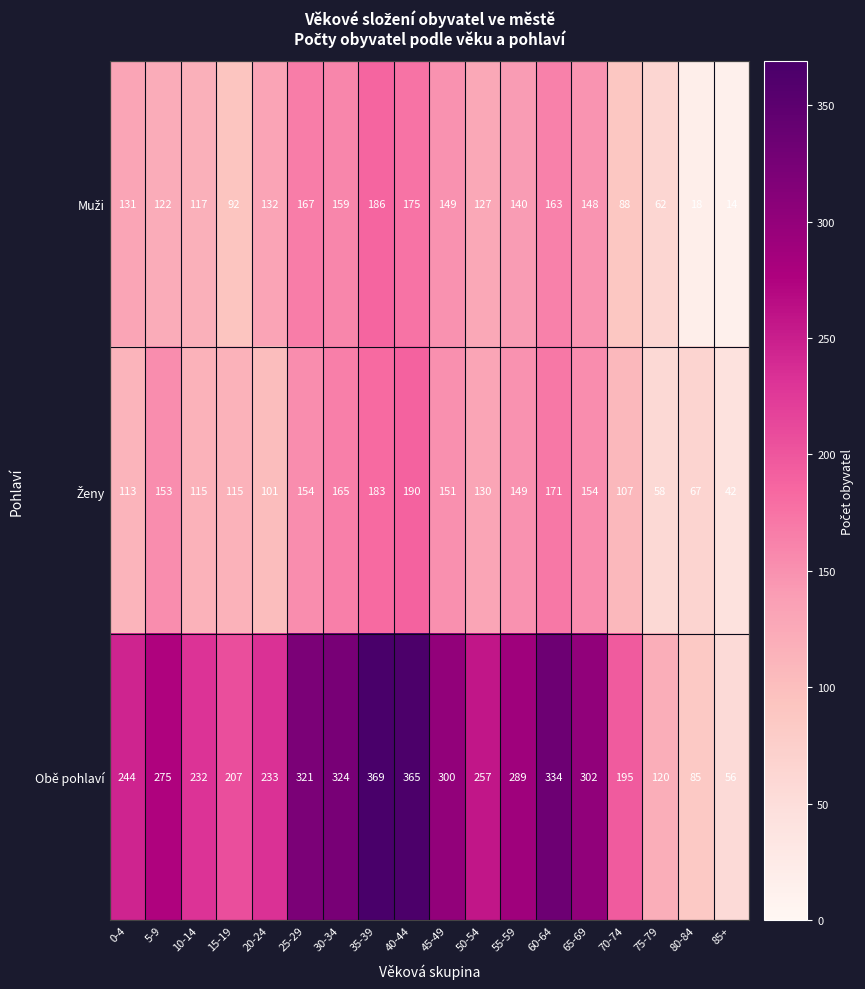

What is the total value across all series at 15-19?

414